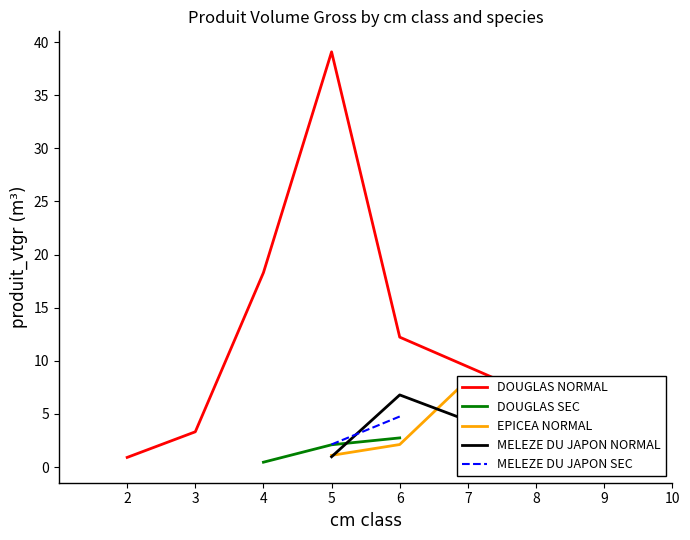

What is the lowest value of the DOUGLAS NORMAL series?

0.9